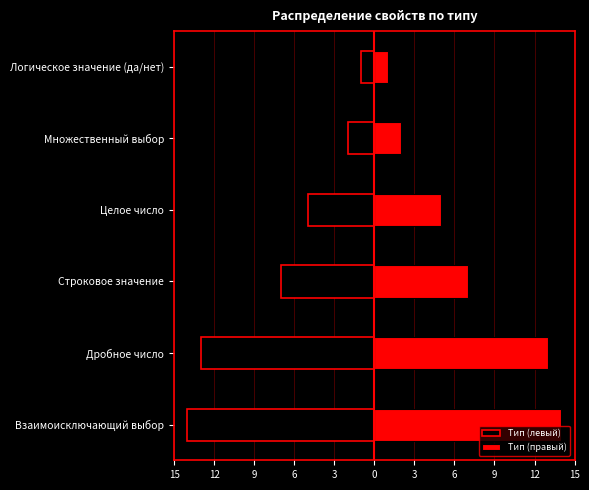

Rank the series at Логическое значение (да/нет) from lowest to highest value.

Тип (левый), Тип (правый)